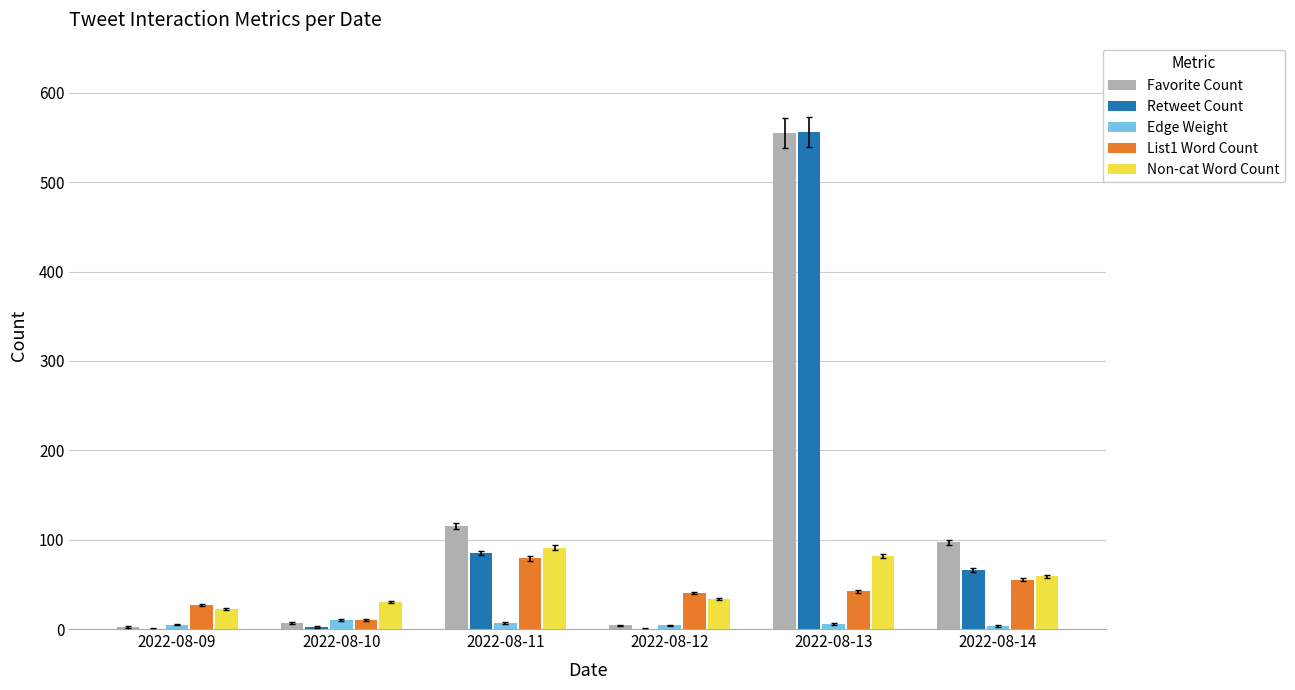

Where is Retweet Count nearest to the value 278?

2022-08-11